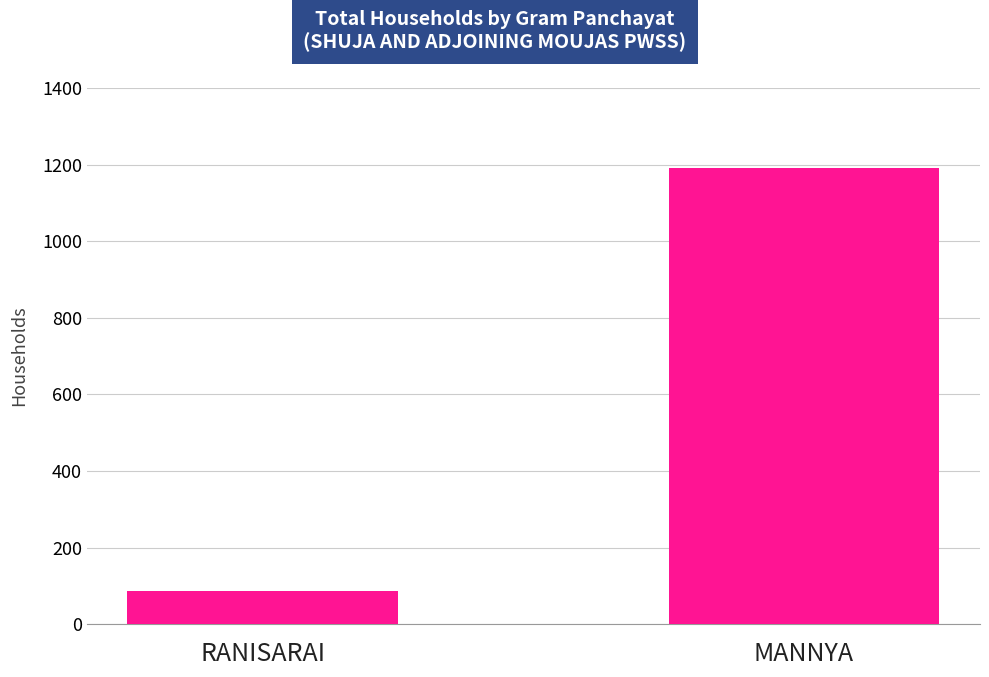

How many bars are there in total?

2